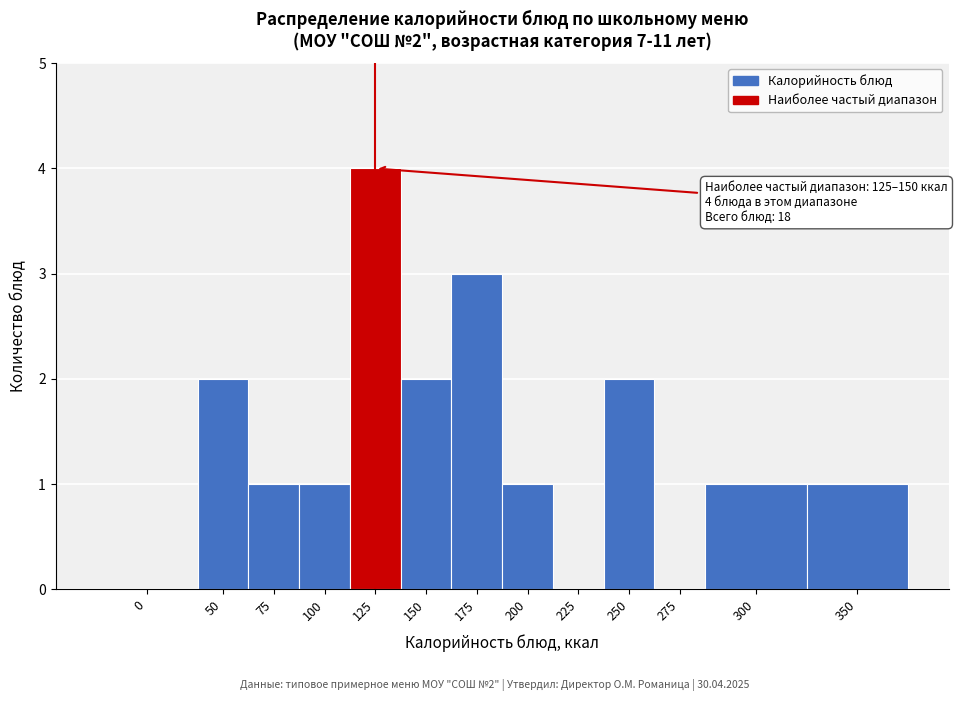

Reading left to right, what are all the values shown in this chart?

0=0	50=2	75=1	100=1	125=4	150=2	175=3	200=1	225=0	250=2	275=0	300=1	350=1